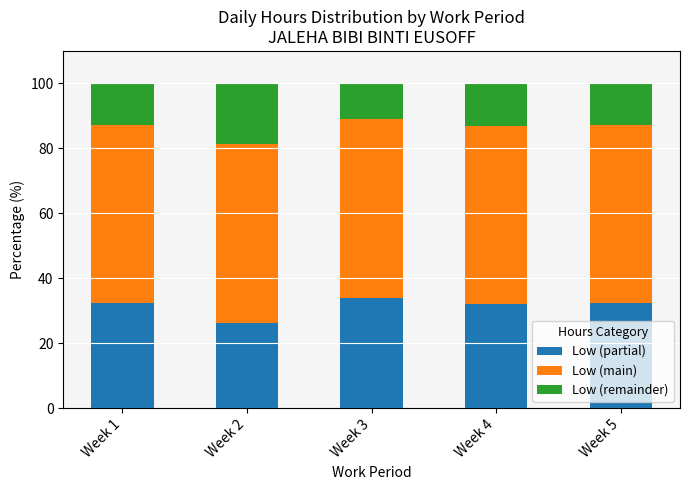

What is the total value across all series at Week 1?

100.0